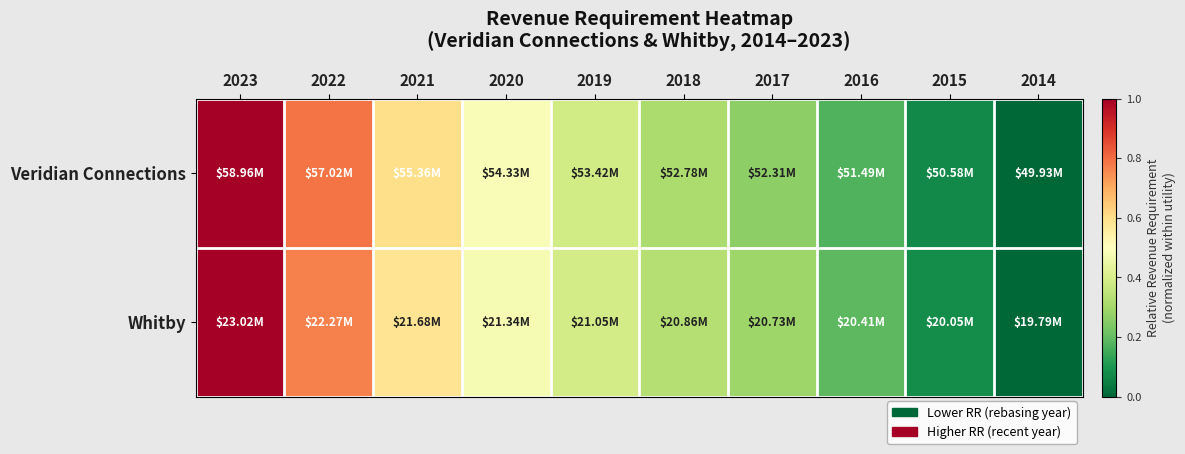

How many series are shown in this chart?

2